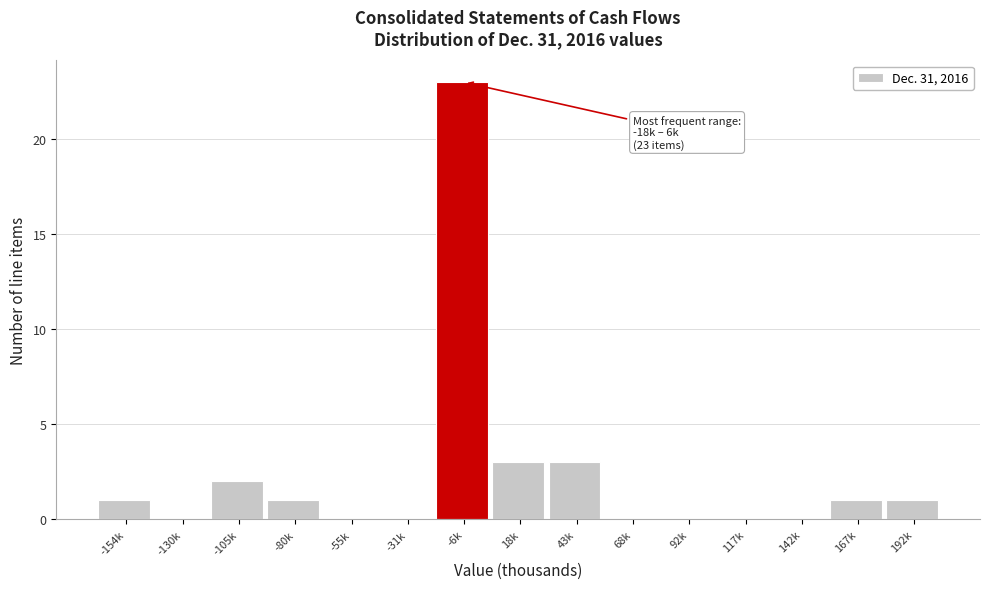

Reading left to right, list all the values displayed in this chart.

-154k=1	-130k=0	-105k=2	-80k=1	-55k=0	-31k=0	-6k=23	18k=3	43k=3	68k=0	92k=0	117k=0	142k=0	167k=1	192k=1